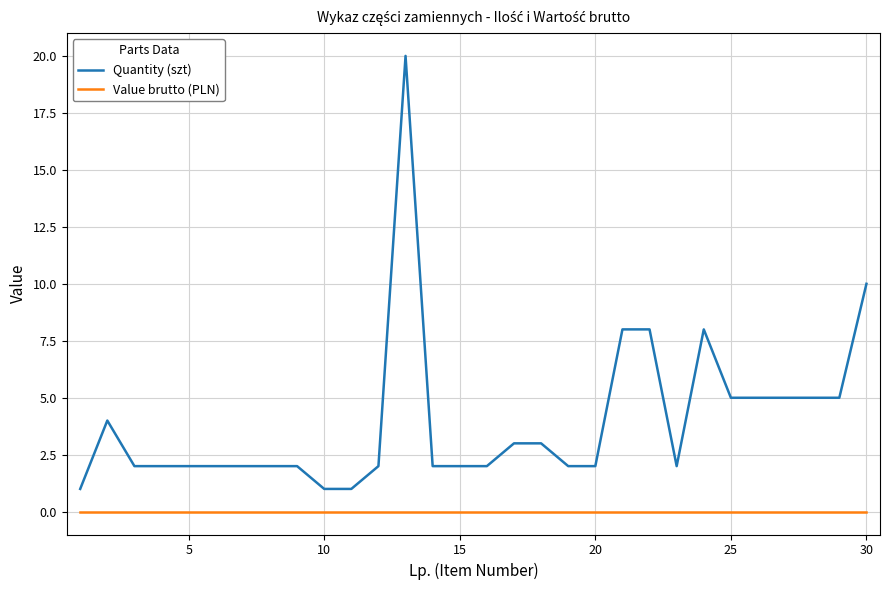

Which series has the largest total across all categories?

Quantity (szt)